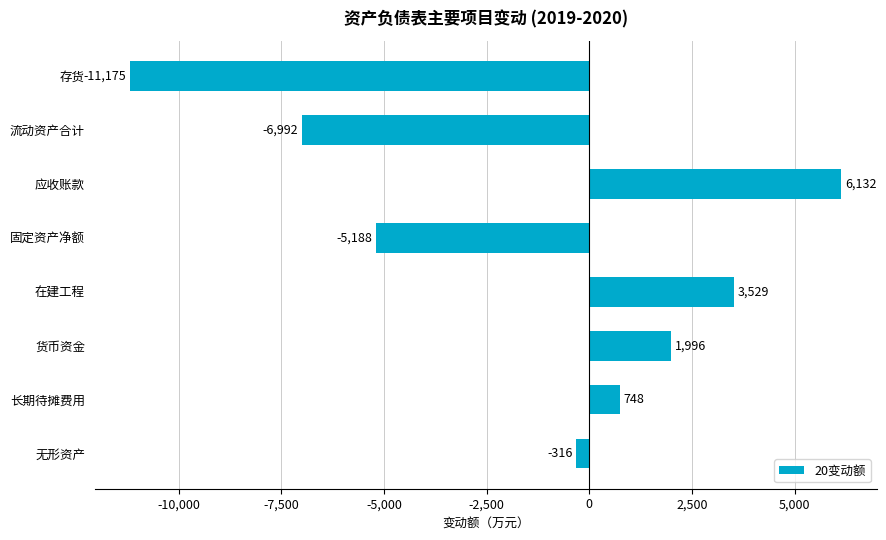

Is it true that the value at 存货 is -2247.8?

False